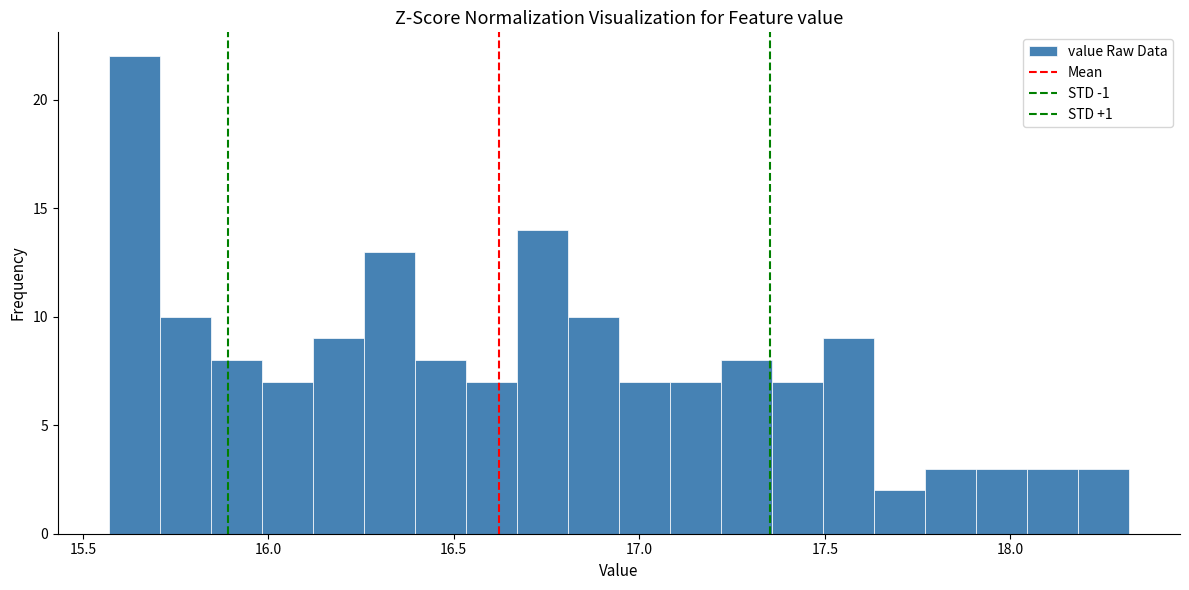

Around what value on the x-axis is the tallest bar? Give the approximate position of its centre, as read against the axis.

15.65